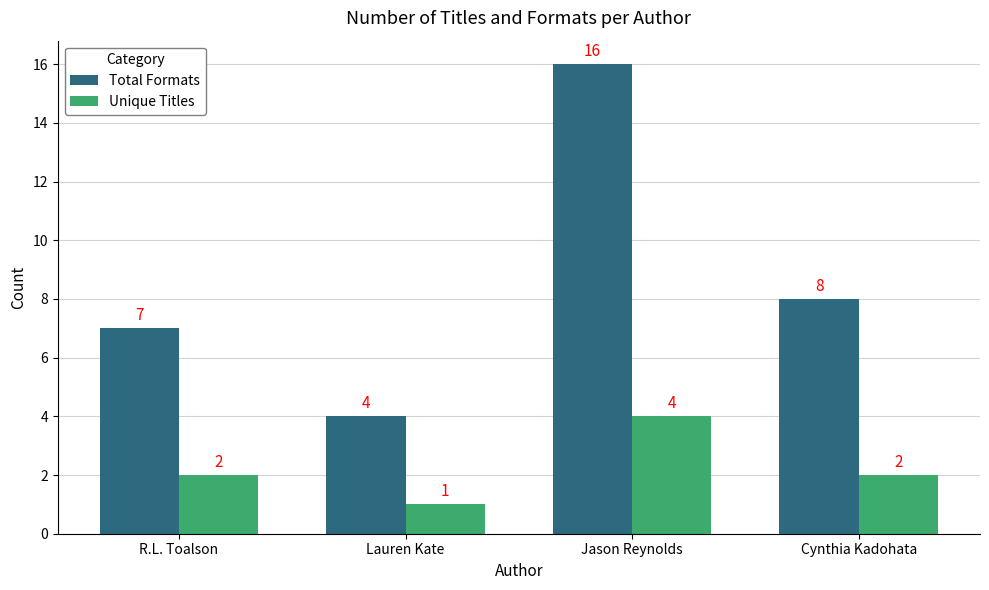

True or false: Unique Titles has a value of 1 at R.L. Toalson.

False